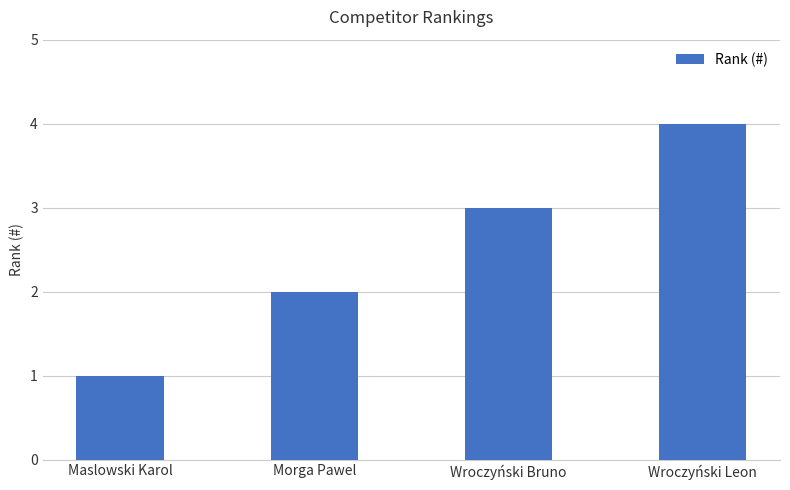

List the labels in order of value, largest first.

Wroczyński Leon, Wroczyński Bruno, Morga Pawel, Maslowski Karol